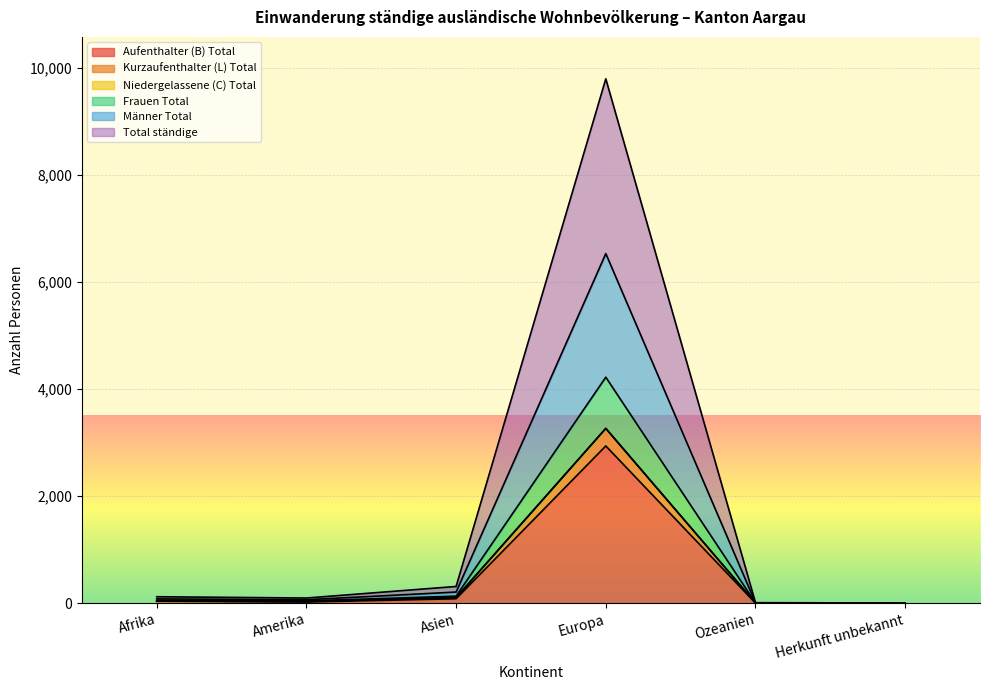

What is the sum of the Niedergelassene (C) Total values at Afrika and Amerika?

95